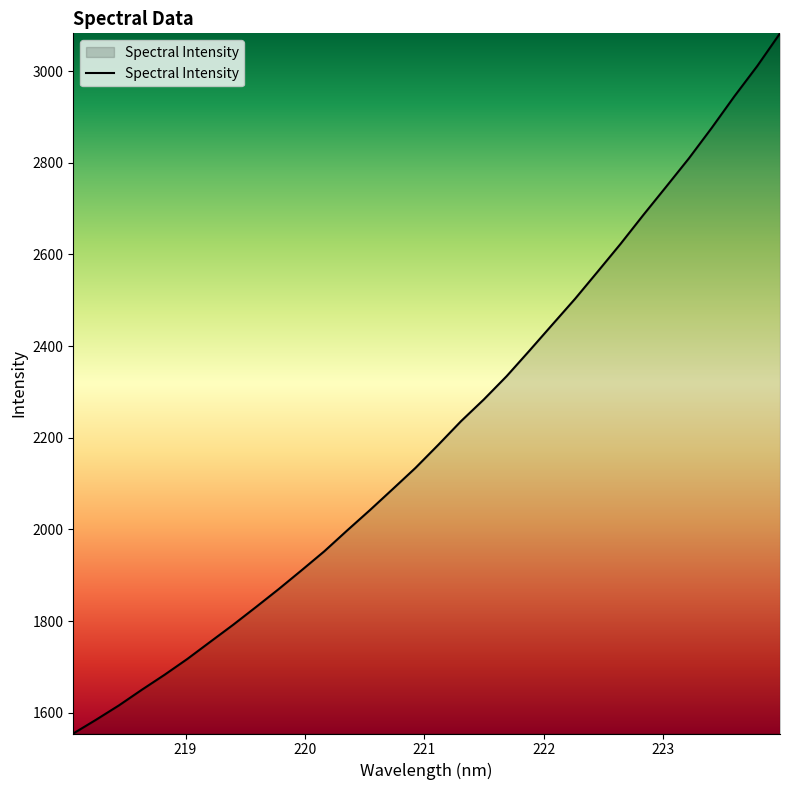

What is the difference between the maximum and minimum values?

1527.4